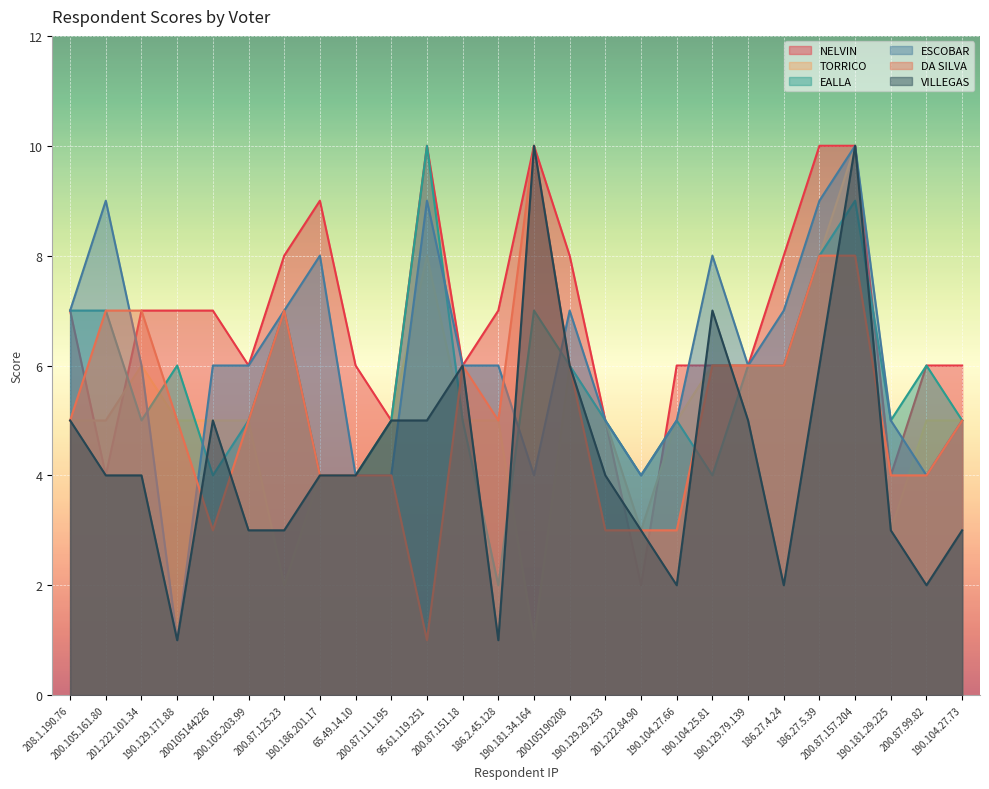

What is the label of the 5th point from the right?

186.27.5.39